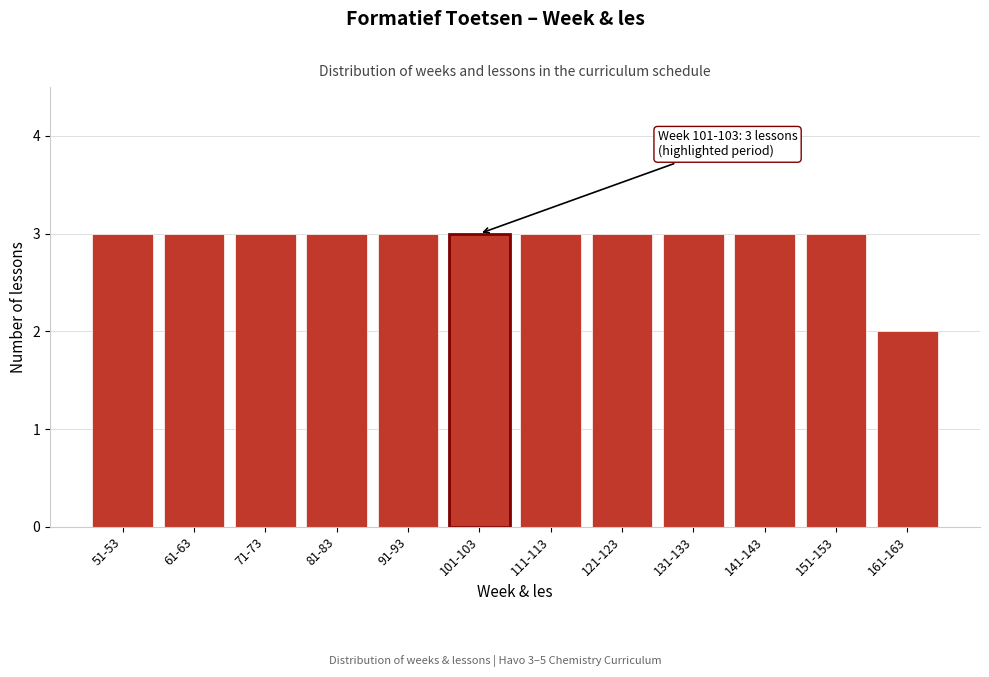

Reading left to right, extract all data points from this chart.

51-53=3	61-63=3	71-73=3	81-83=3	91-93=3	101-103=3	111-113=3	121-123=3	131-133=3	141-143=3	151-153=3	161-163=2